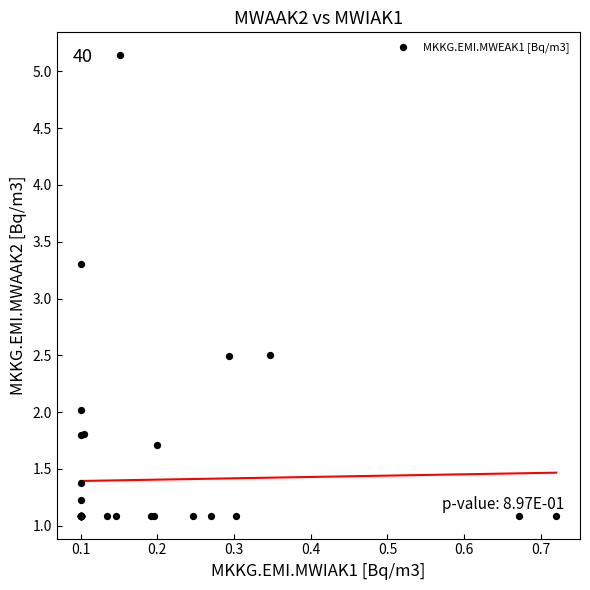

What Y value in the scatter plot is closest to 3?

3.3